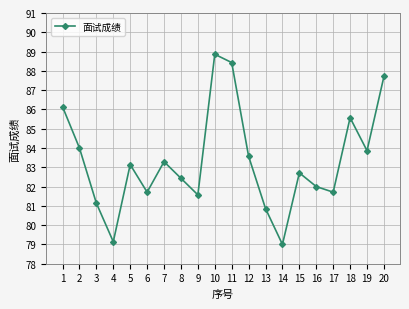

Which has a higher value, 9 or 15?

15